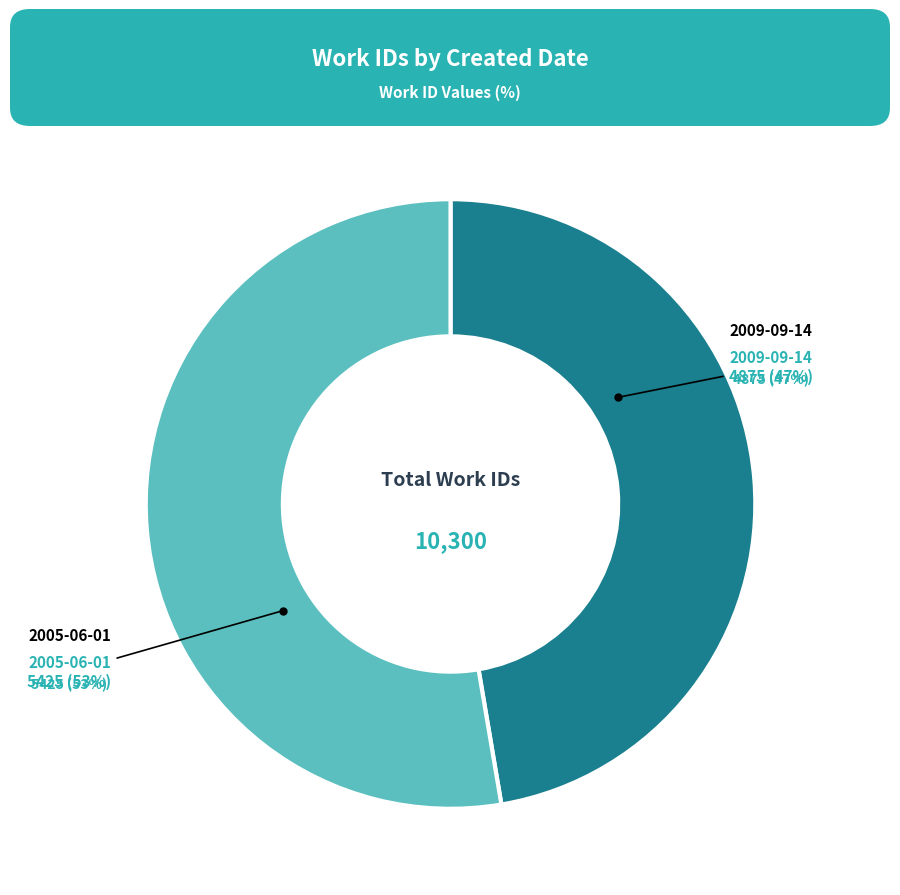

How many slices are in this pie chart?

2